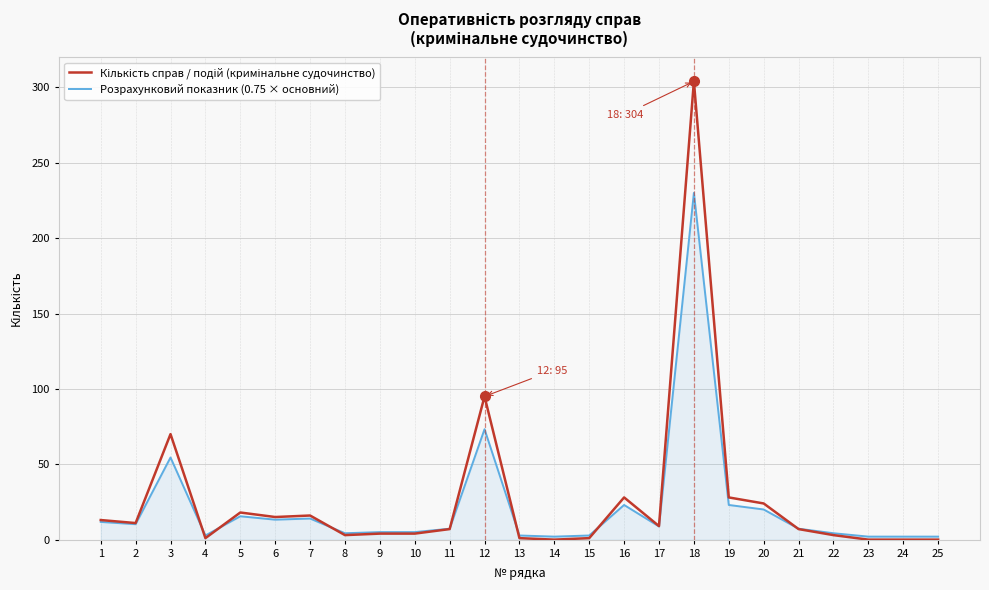

At which category is the sum across all series the highest?

18